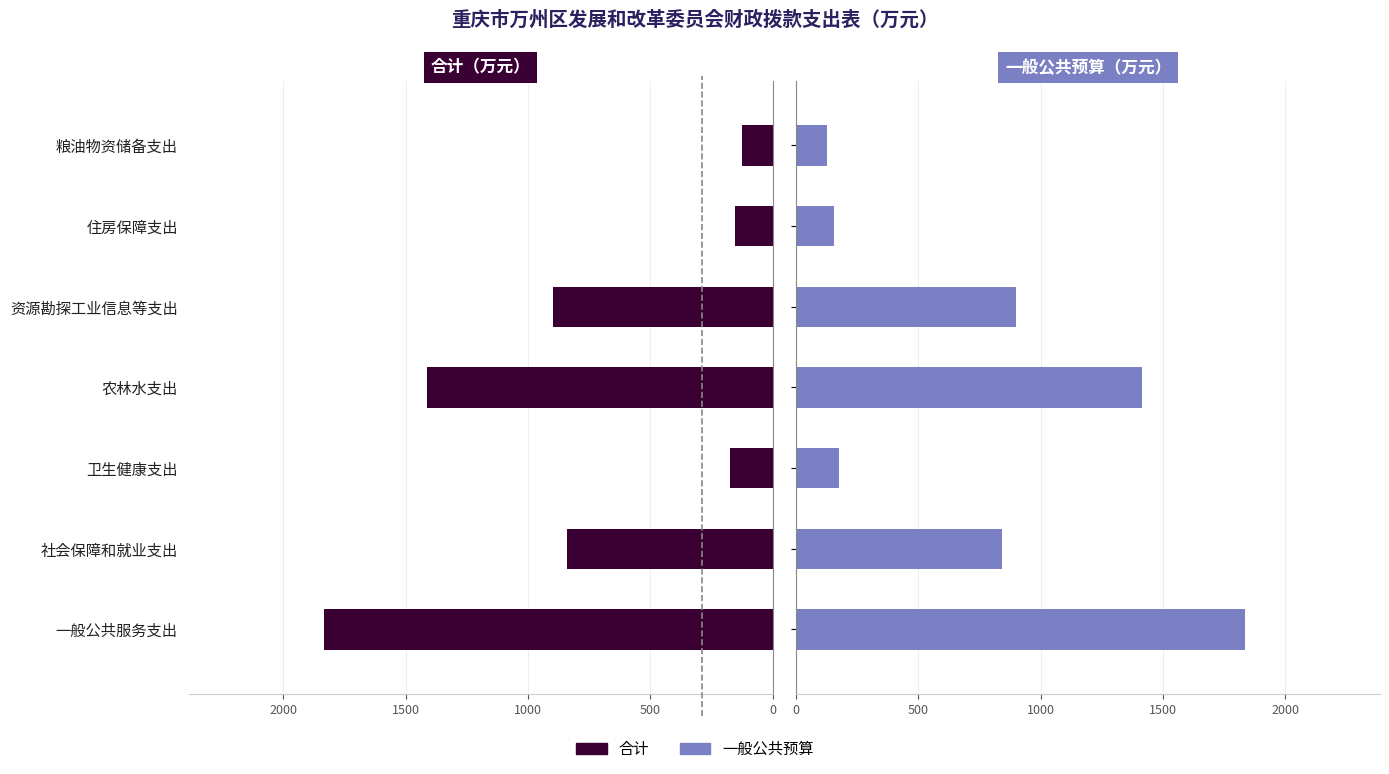

Reading right to left, transcribe all the data shown in this chart.

合计: 125.1	153.8	900.0	1413.0	173.6	839.9	1835.6
一般公共预算: 125.1	153.8	900.0	1413.0	173.6	839.9	1835.6